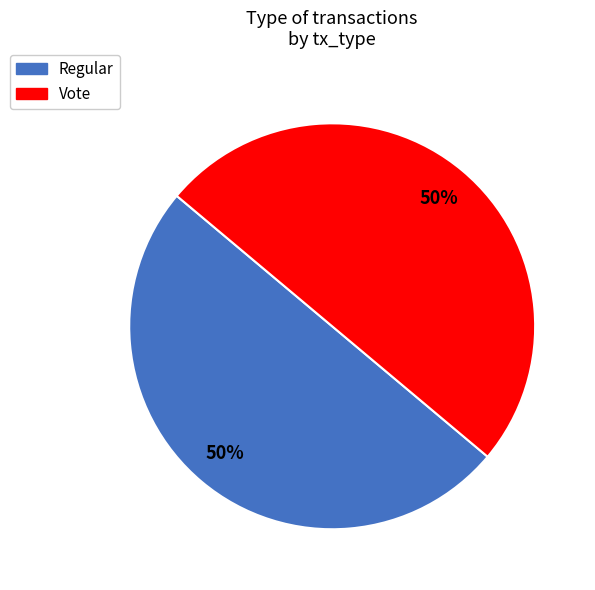

To the nearest percent, what portion does Regular represent?

50%